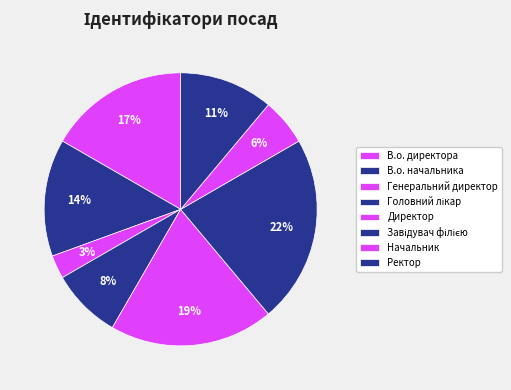

What is the largest slice in the pie chart?

Завідувач філією